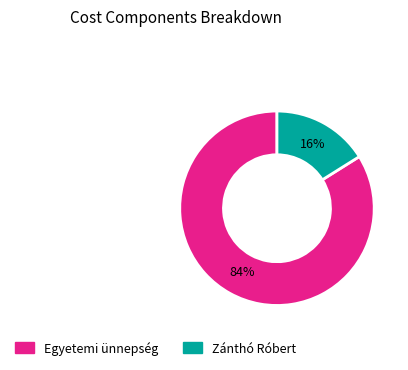

How many segments does this pie chart have?

2